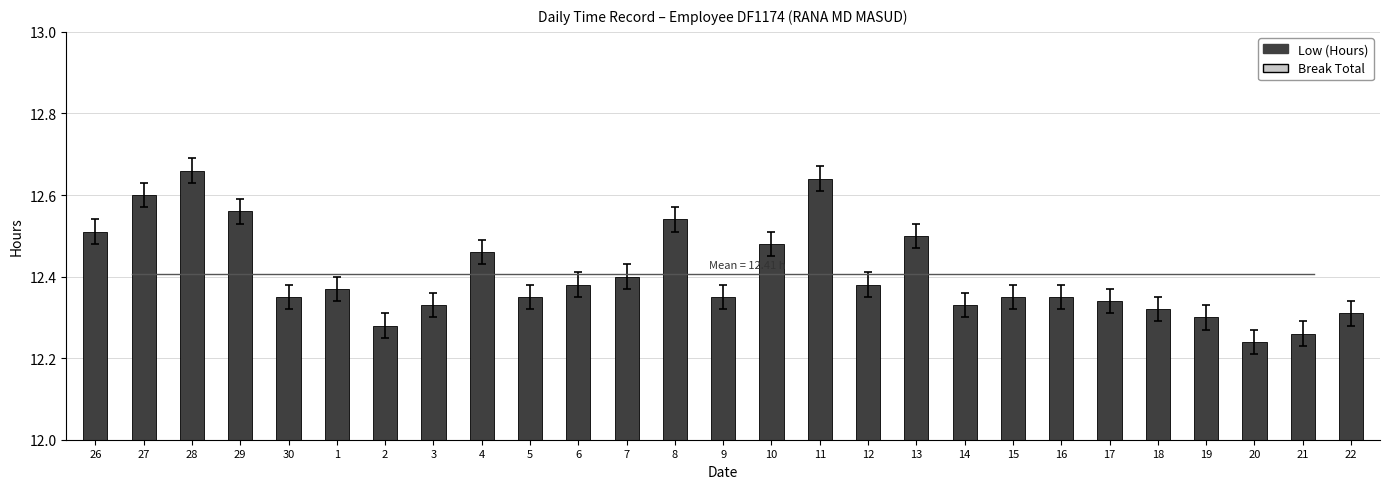

Which has a higher value, 29 or 30?

29